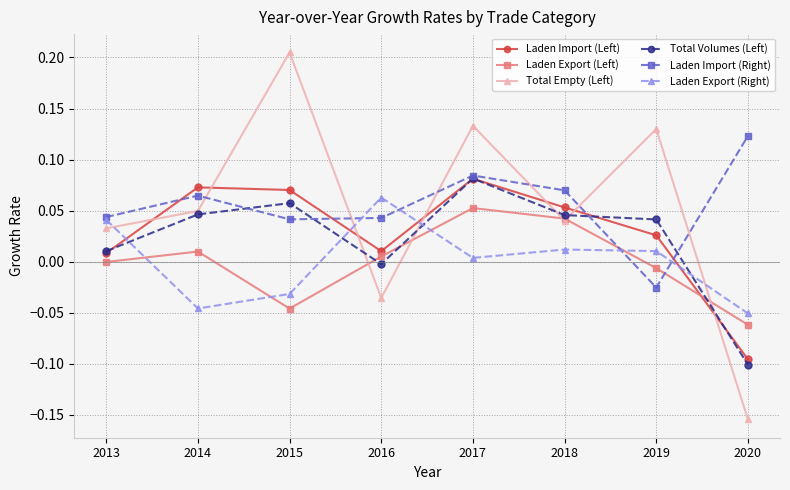

True or false: Laden Export (Right) has a value of -0.0 at 2020.

False